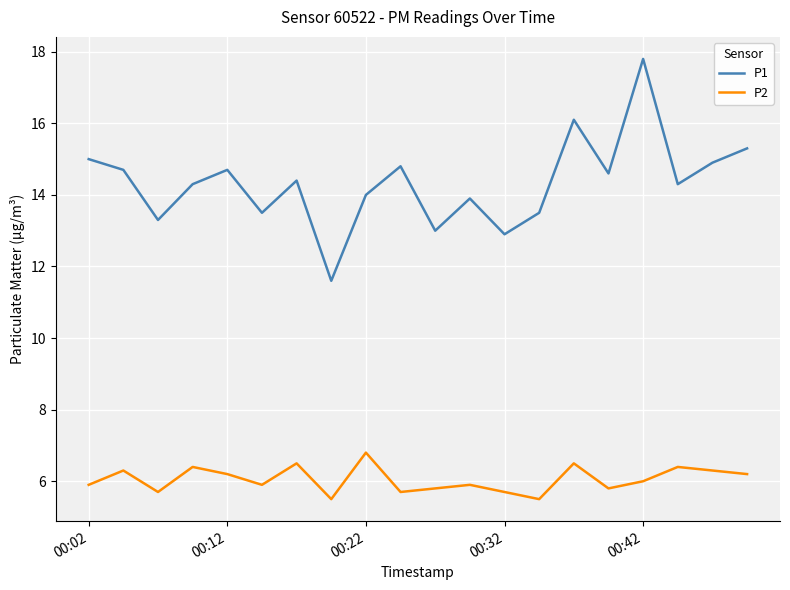

Rank the series by their maximum value, from highest to lowest.

P1, P2